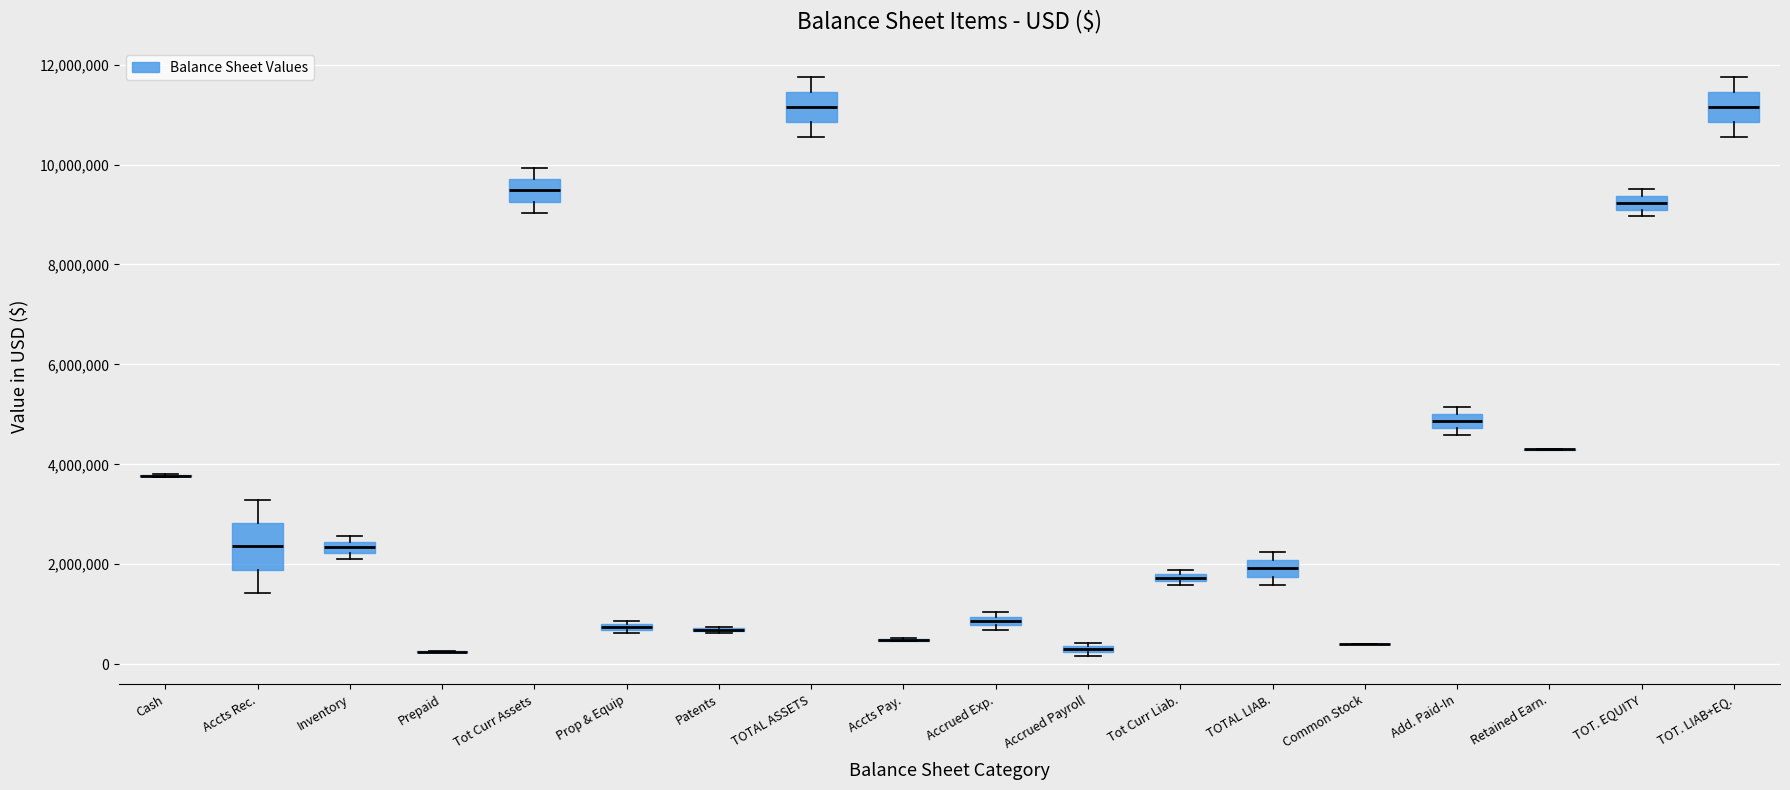

Comparing the boxes themselves (not the whiskers), which one is the tallest?

Accts Rec.